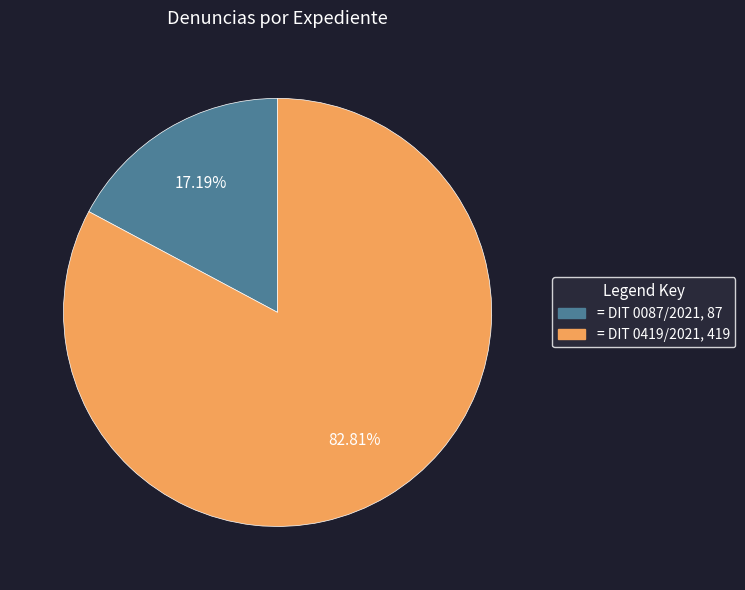

Does any single category account for the majority?

Yes